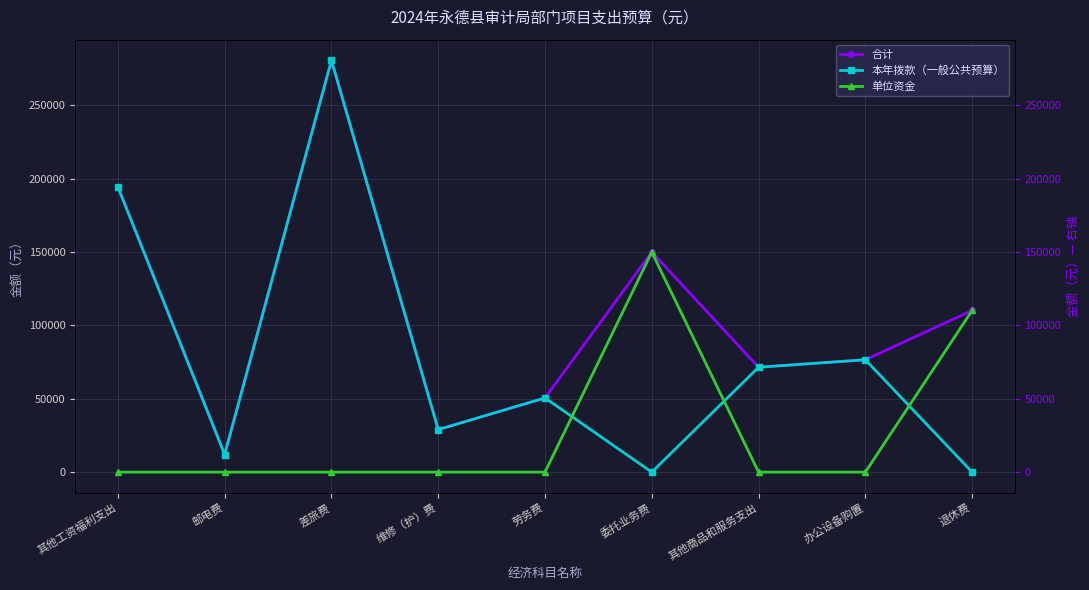

Which label corresponds to the smallest value in the chart?

委托业务费